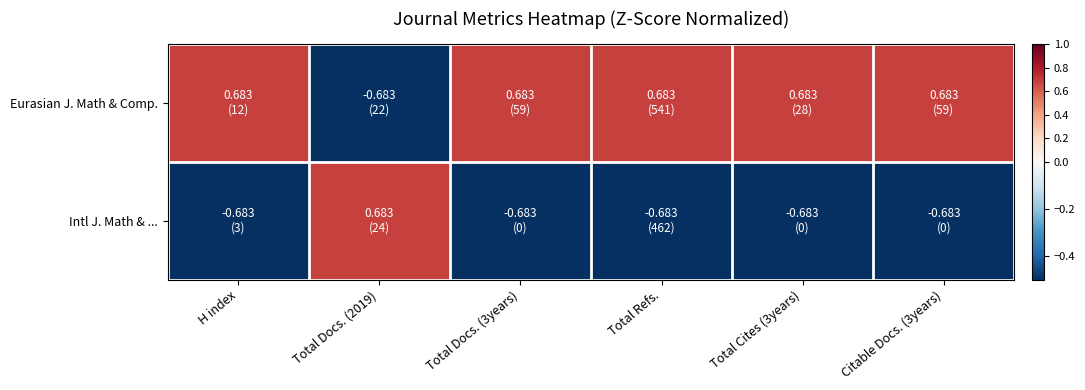

Between Total Refs. and Citable Docs. (3years), which series saw the biggest shift?

Eurasian J. Math & Comp.